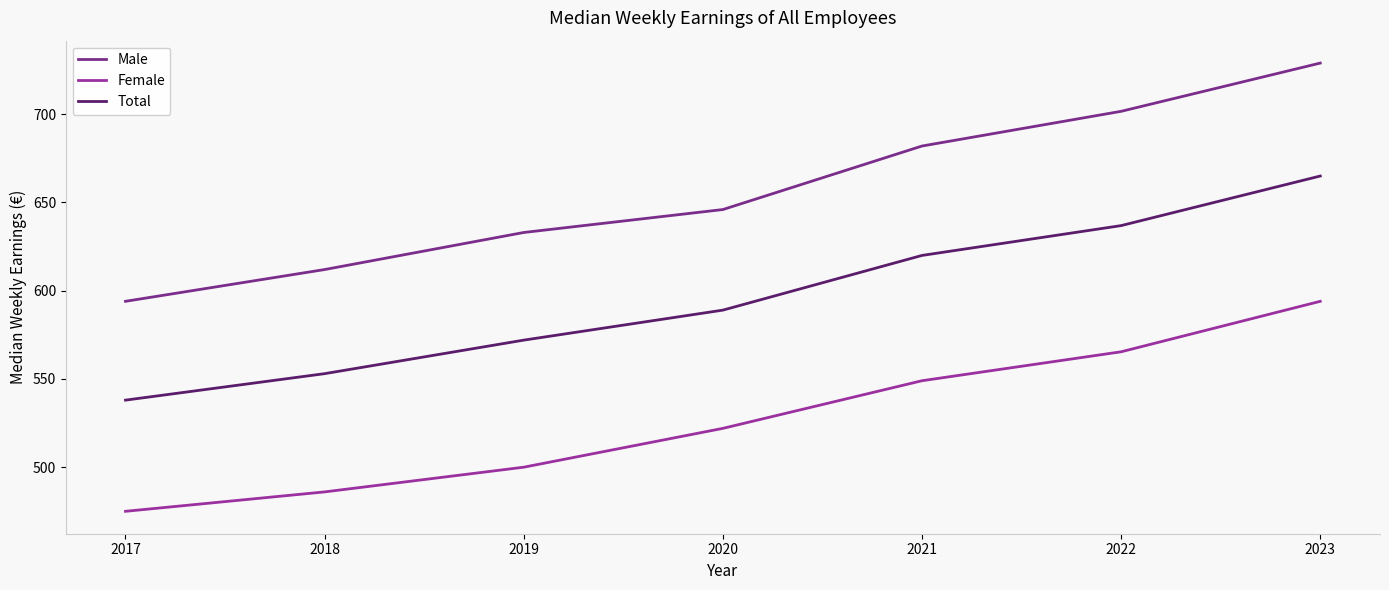

What is the lowest value of the Total series?

538.0